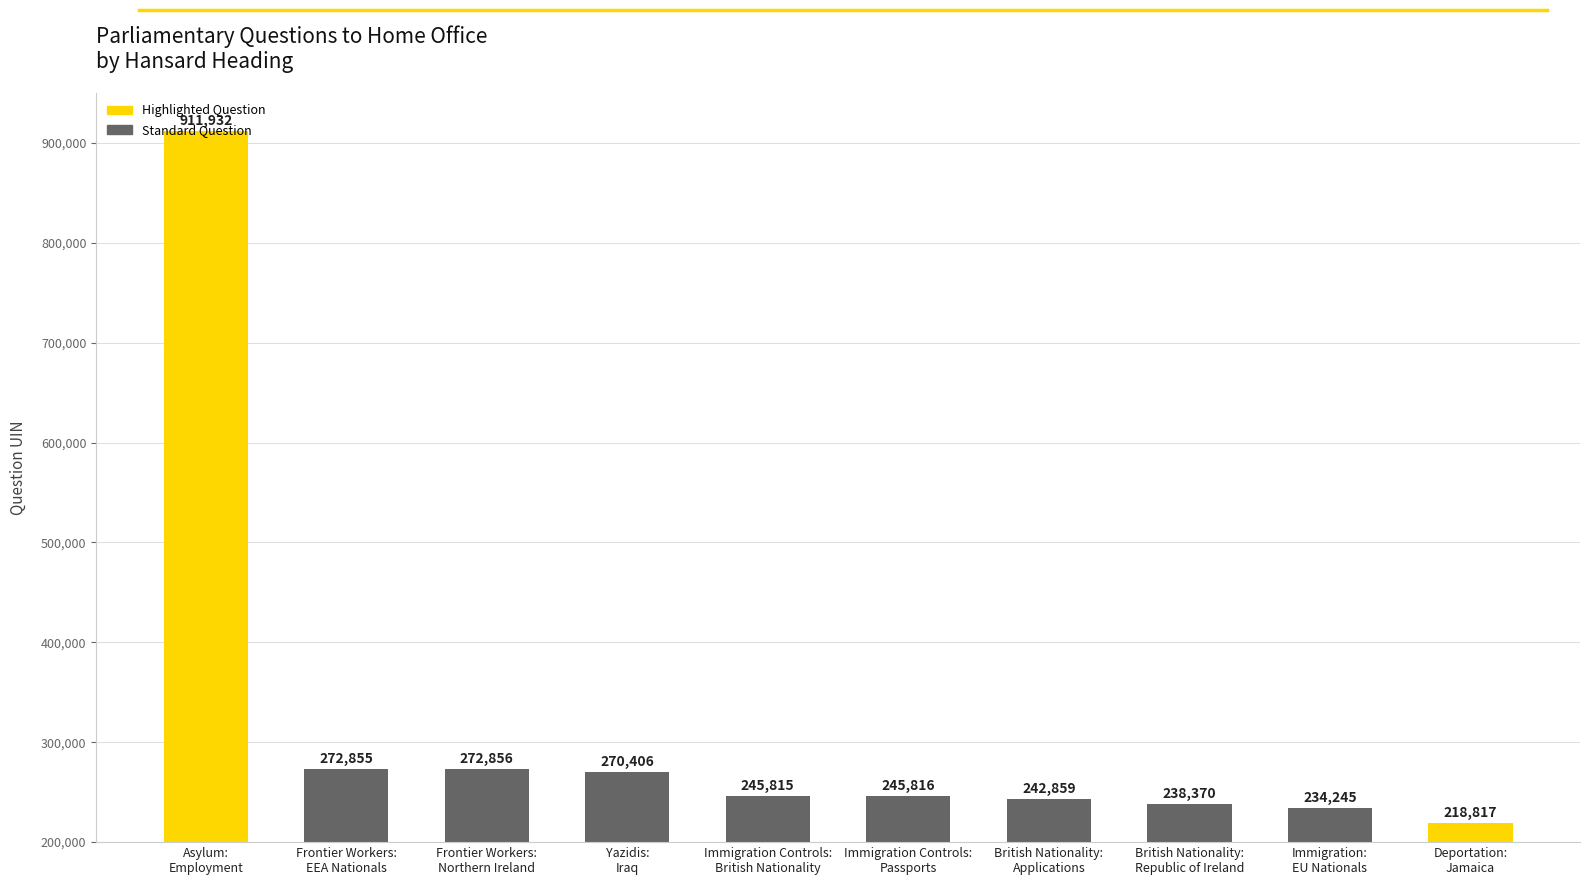

What position from the right is Deportation:
Jamaica?

1